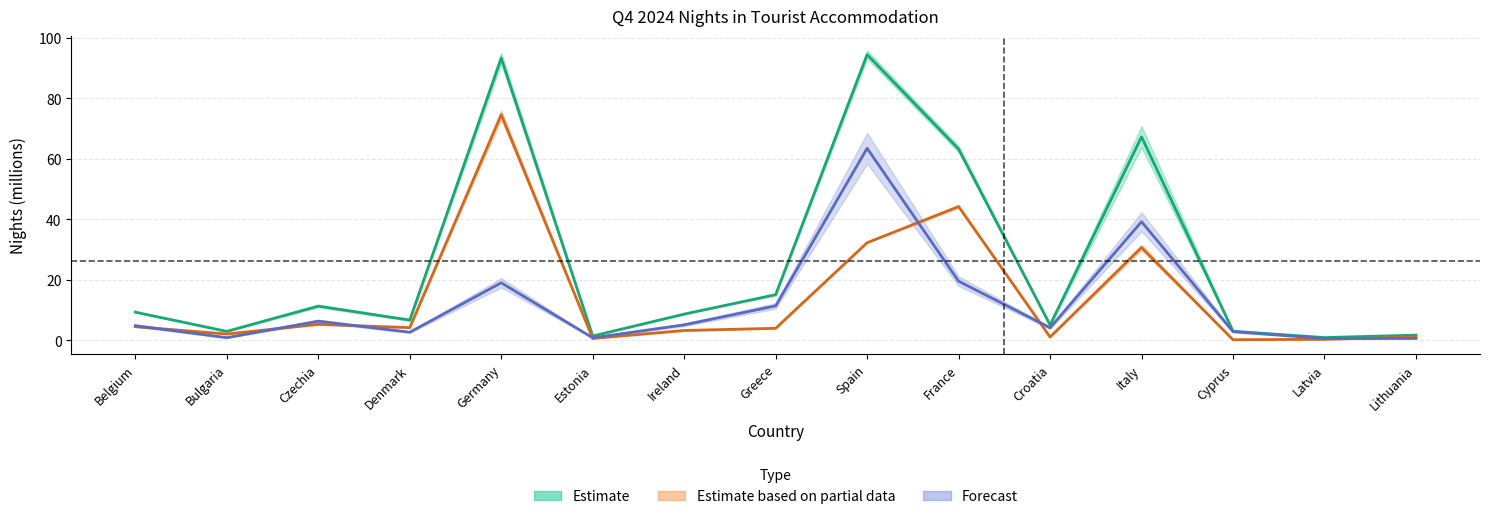

Is the value of Q4/2024 Total at Bulgaria greater than the value of Q4/2024 International at Latvia?

Yes